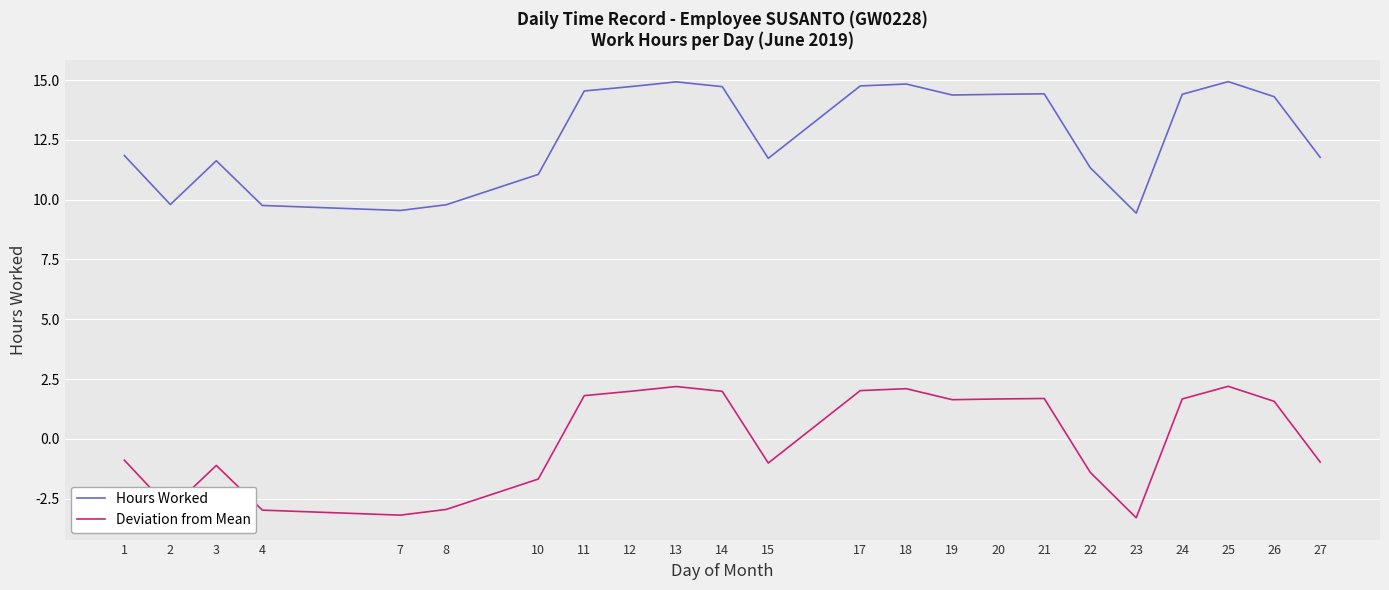

What is the approximate value of Hours Worked at 12?

14.7